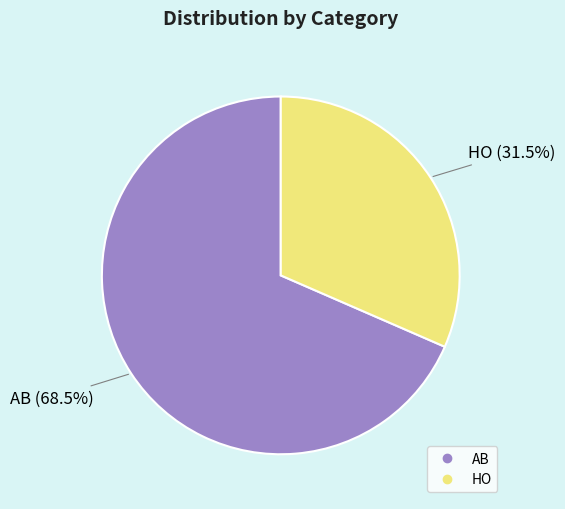

The AB slice represents 78% of the pie. True or false?

False